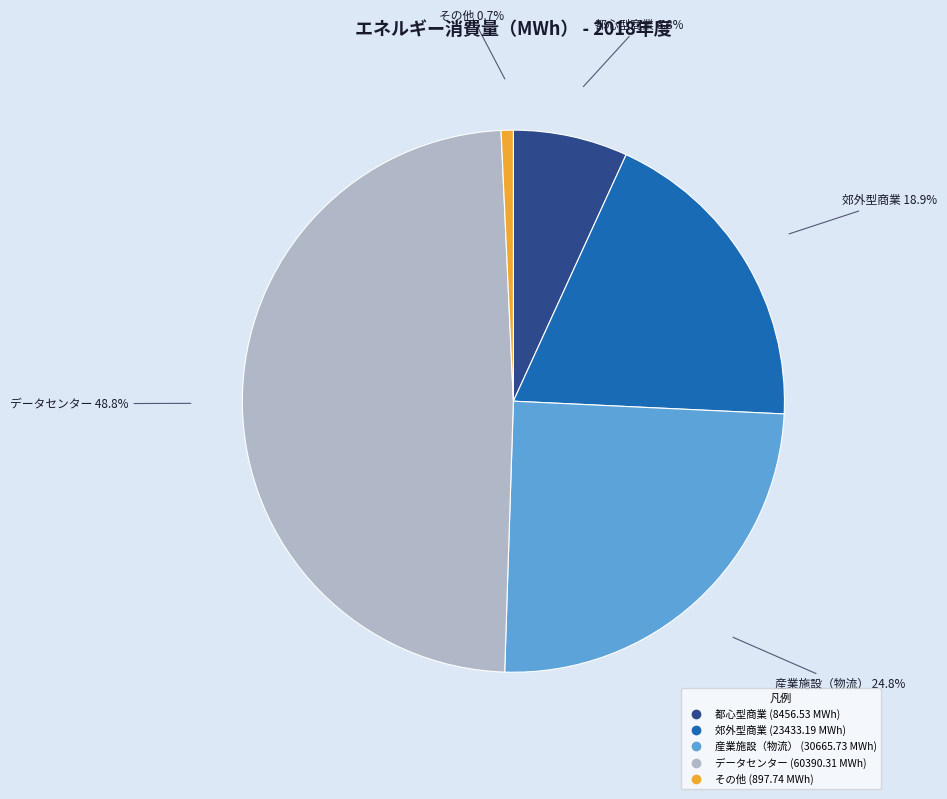

How many segments does this pie chart have?

5